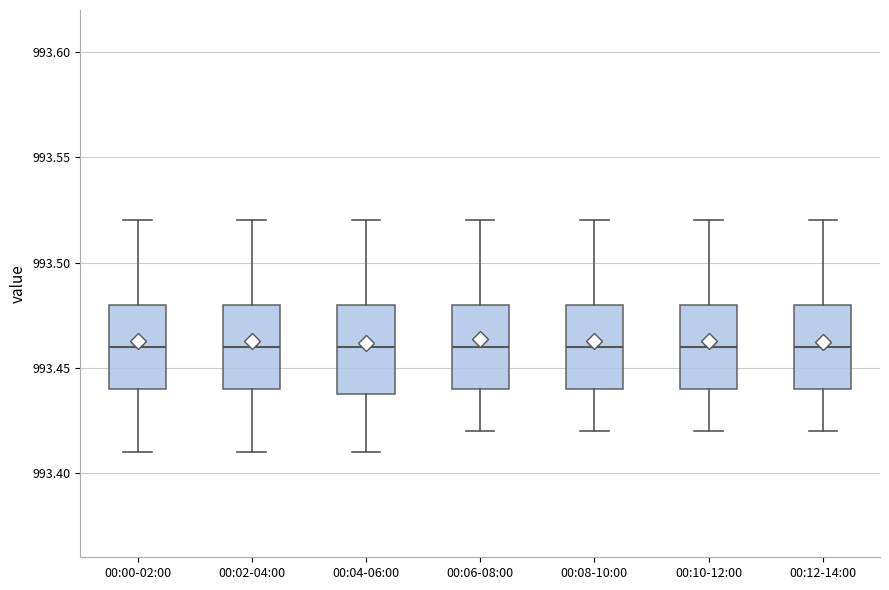

Reading left to right, read every box against the y-axis: the position of its median line, the range the box covers, and the ends of its whiskers. The values are not printed on the chart, so give them approximately, as read against the axis.

00:00-02:00: median 993.46, box 993.44 to 993.48, whiskers 993.41 to 993.52
00:02-04:00: median 993.46, box 993.44 to 993.48, whiskers 993.41 to 993.52
00:04-06:00: median 993.46, box 993.44 to 993.48, whiskers 993.41 to 993.52
00:06-08:00: median 993.46, box 993.44 to 993.48, whiskers 993.42 to 993.52
00:08-10:00: median 993.46, box 993.44 to 993.48, whiskers 993.42 to 993.52
00:10-12:00: median 993.46, box 993.44 to 993.48, whiskers 993.42 to 993.52
00:12-14:00: median 993.46, box 993.44 to 993.48, whiskers 993.42 to 993.52